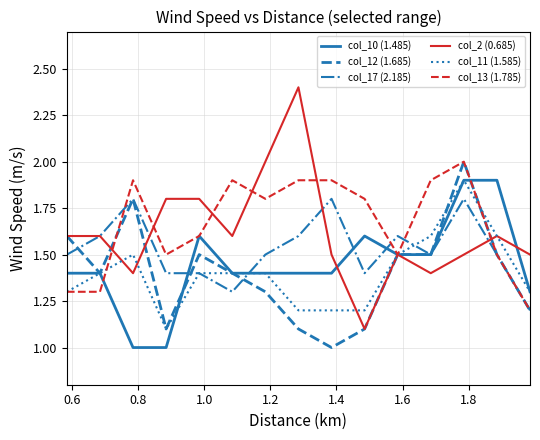

What is the minimum value for col_11 (1.585)?

1.1